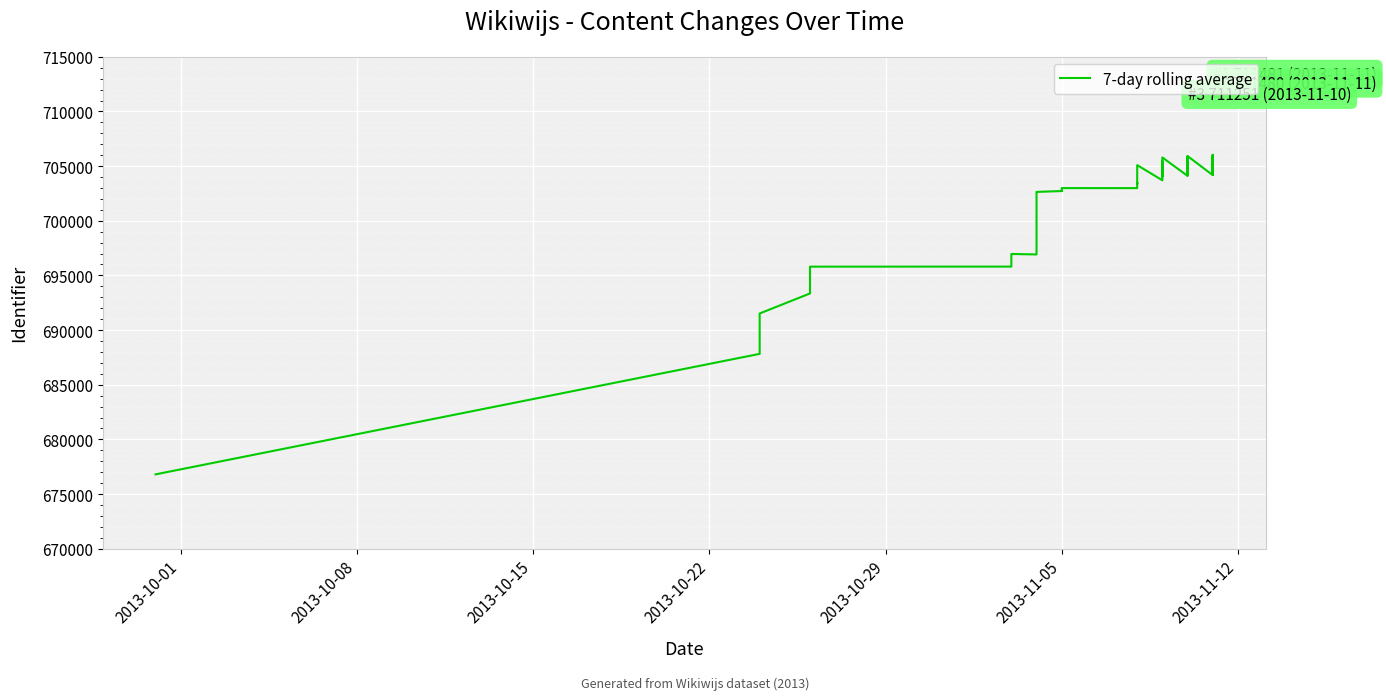

Which label corresponds to the smallest value in the chart?

2013-10-01